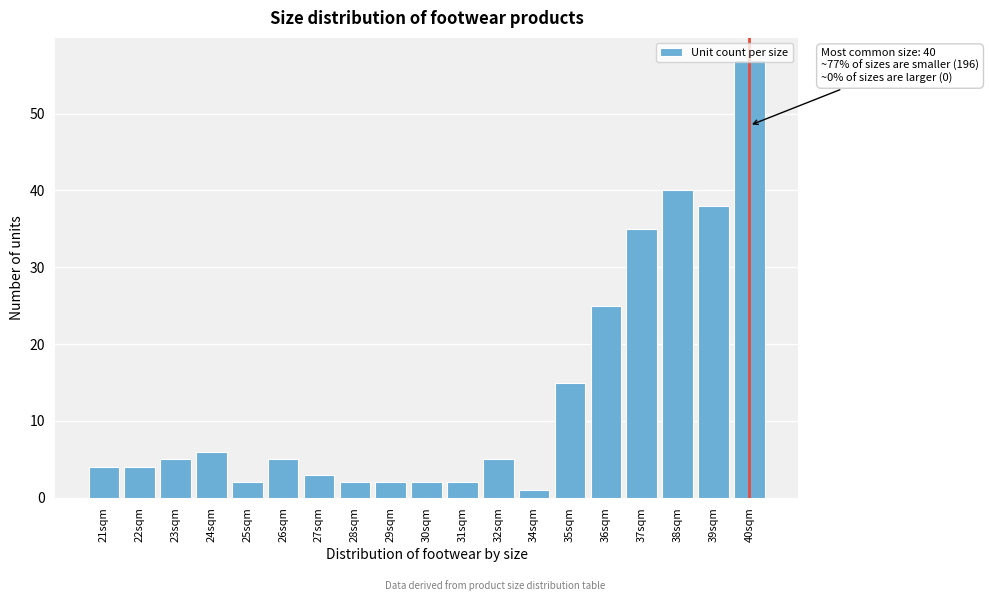

Where is the data nearest to the value 29?

36sqm